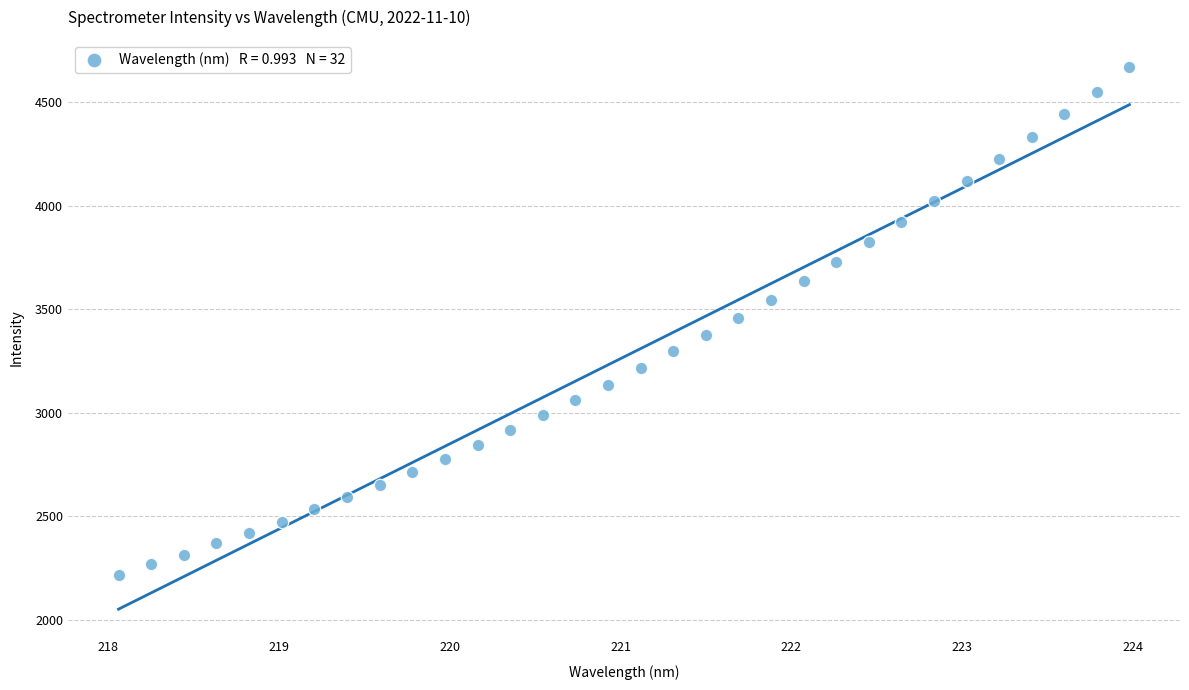

What is the range of X values (max minus min)?

5.9